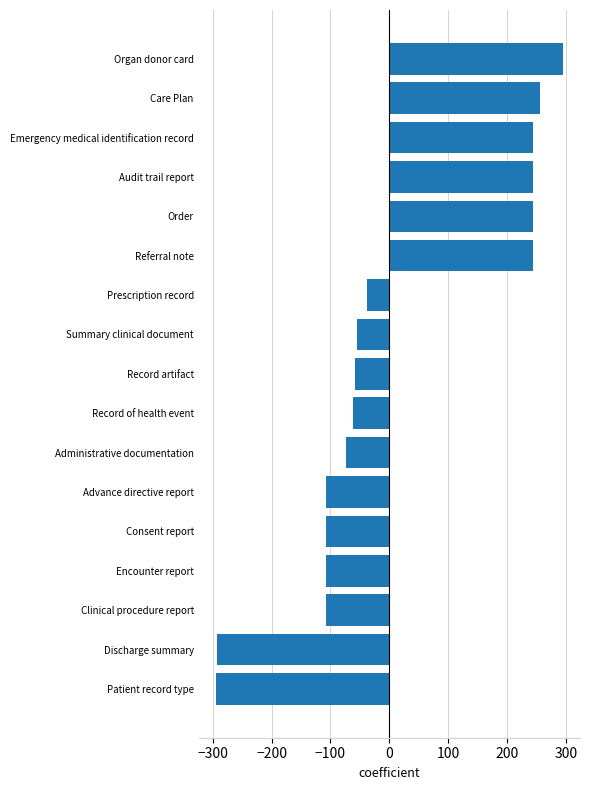

What is the maximum value shown in the chart?

294.3